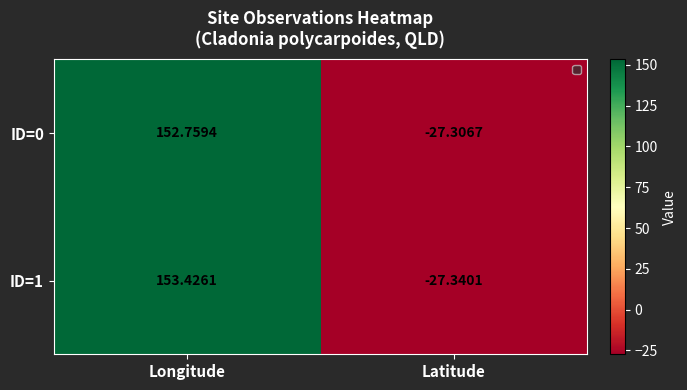

List the series in order of their overall mean, highest first.

ID=1, ID=0